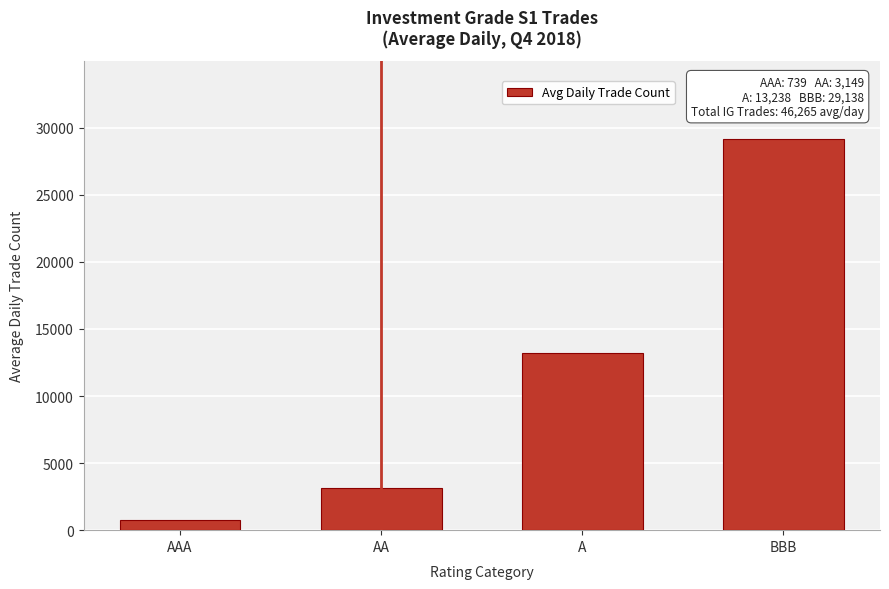

Reading left to right, what are all the values shown in this chart?

739.3	3149.3	13238.0	29138.1